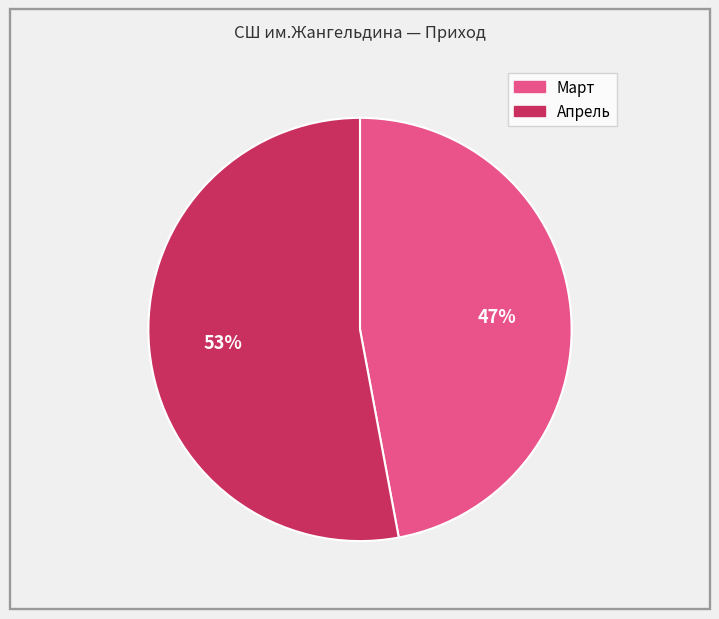

Is there any slice that represents more than half of the pie?

Yes